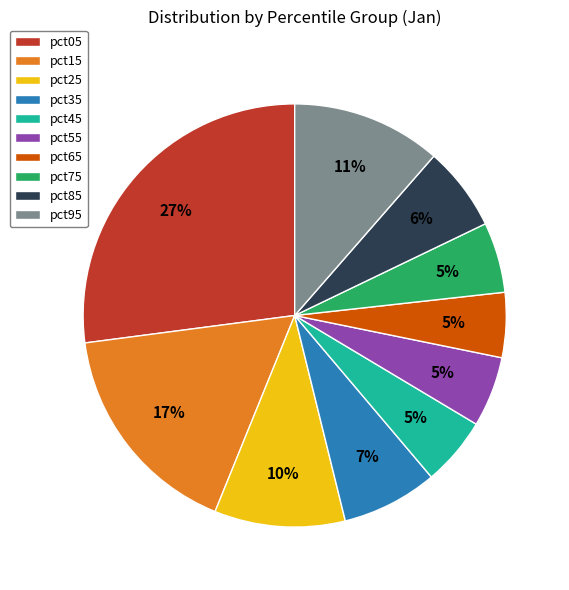

Is the sum of pct65 and pct25 greater than half?

No